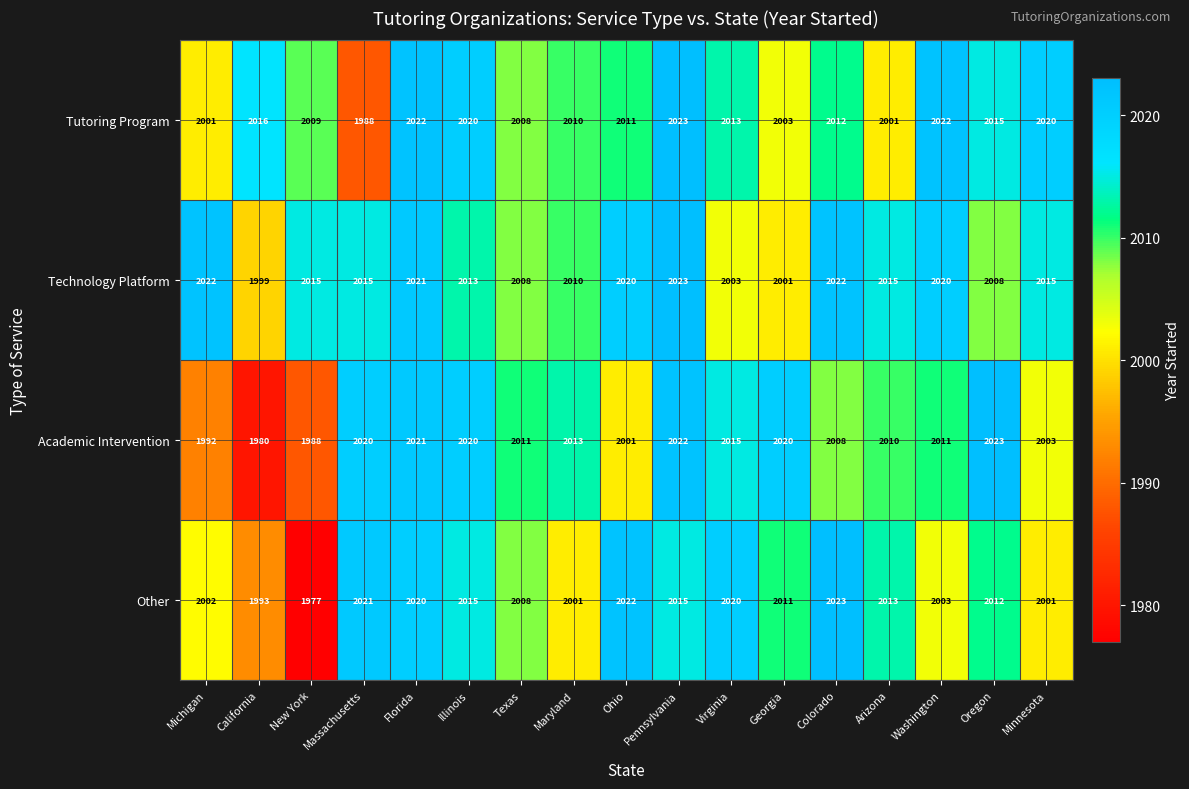

At which label does Academic Intervention reach its peak?

Oregon